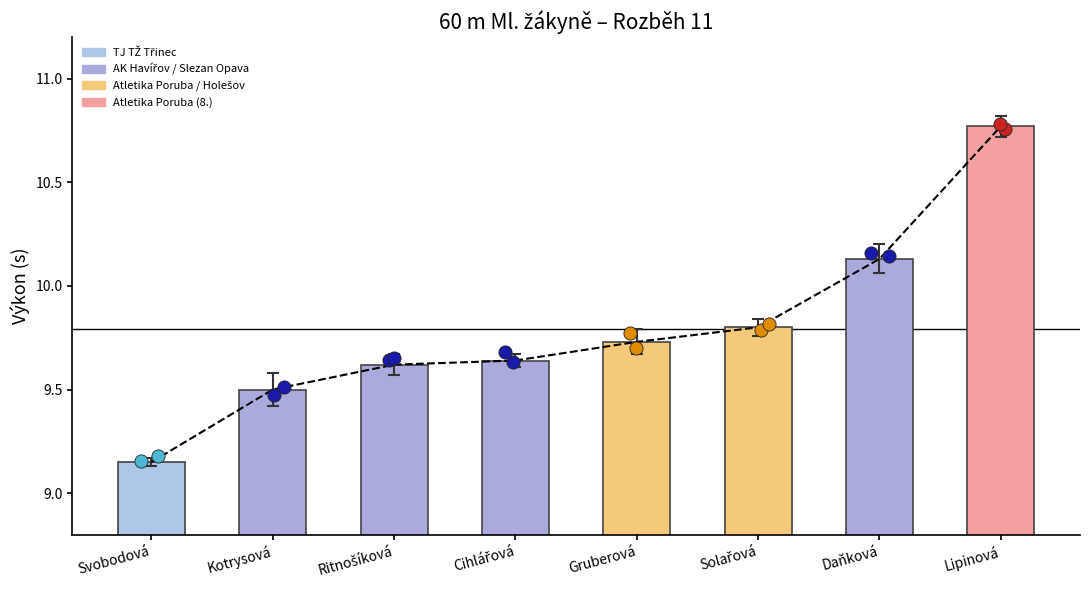

What is the ratio of the value at Gruberová to the value at Lipinová?

0.9